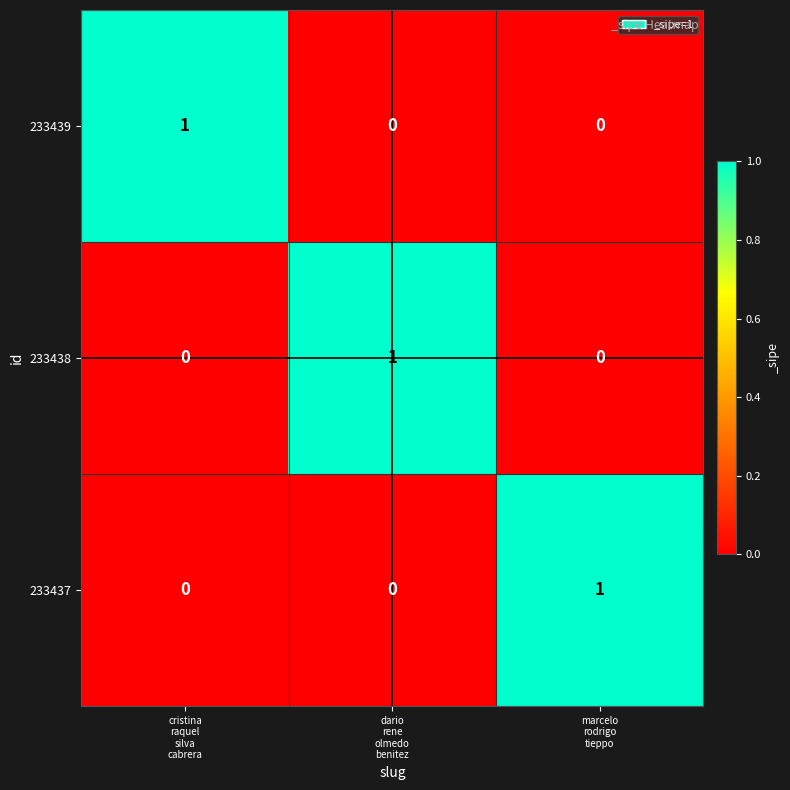

What is the total value across all series at dario
rene
olmedo
benitez?

1